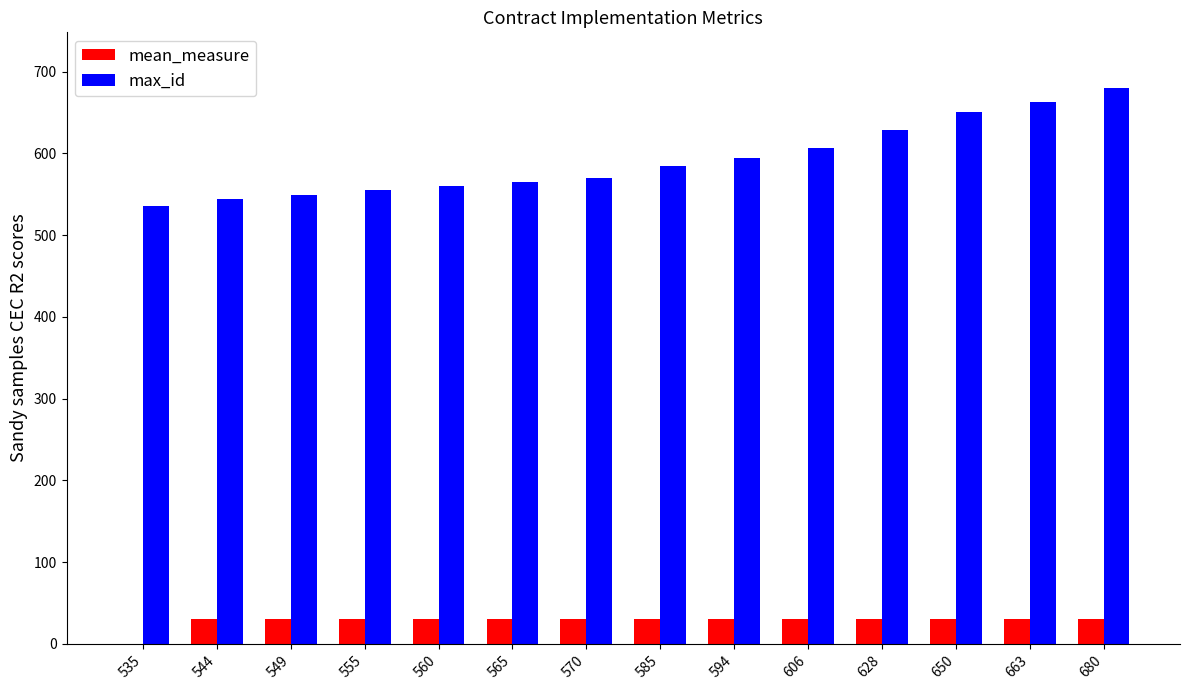

True or false: max_id has a value of 570 at 570.

True